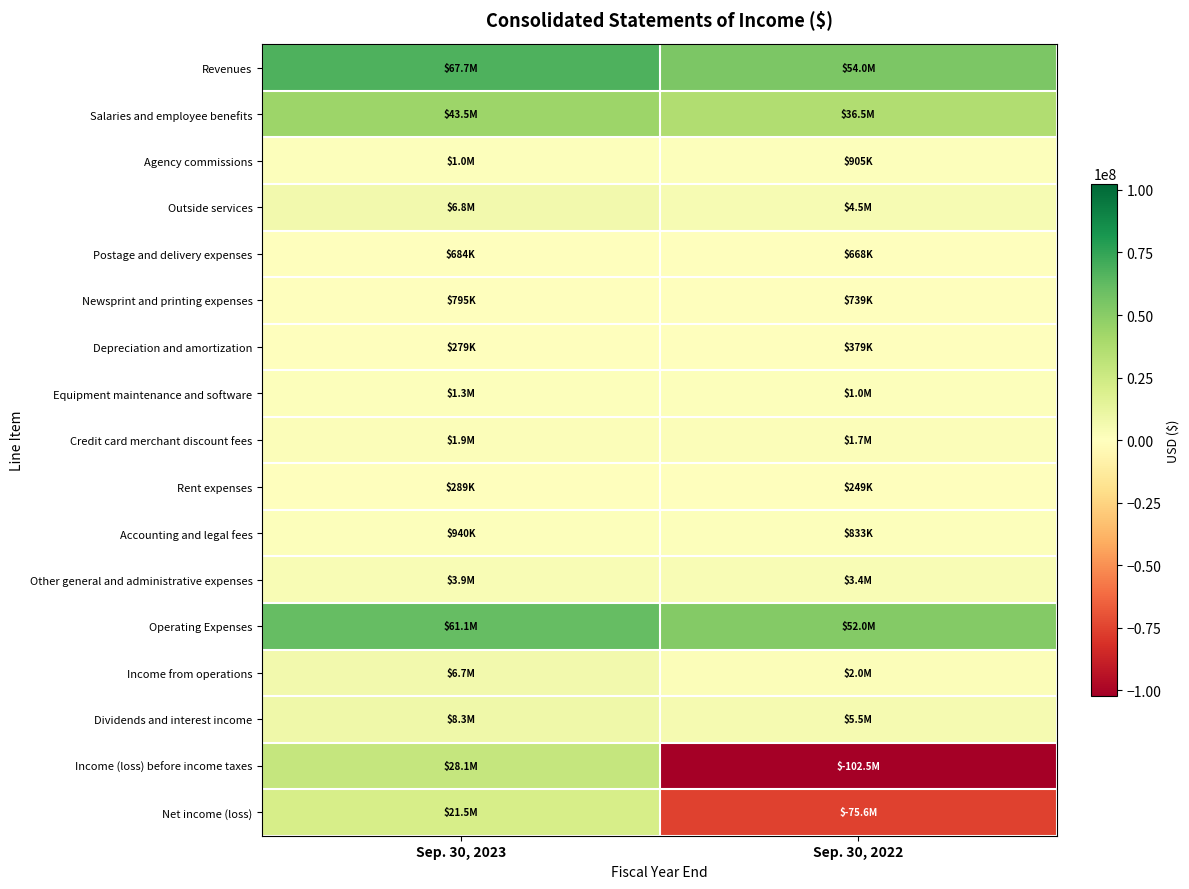

What is the spread (max minus min) of values at Sep. 30, 2022?

156558000